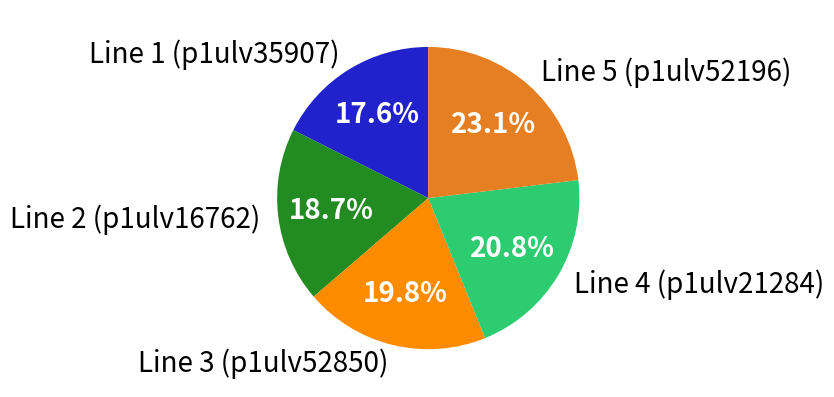

Does Line 4 (p1ulv21284) represent more than half of the total?

No